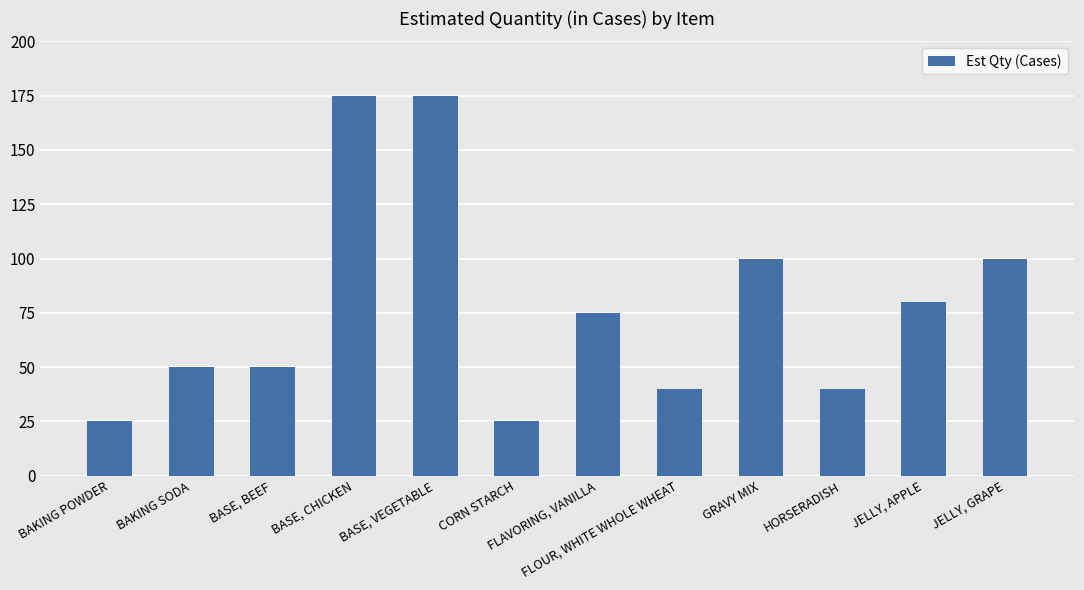

Reading right to left, what are all the values shown in this chart?

100	80	40	100	40	75	25	175	175	50	50	25